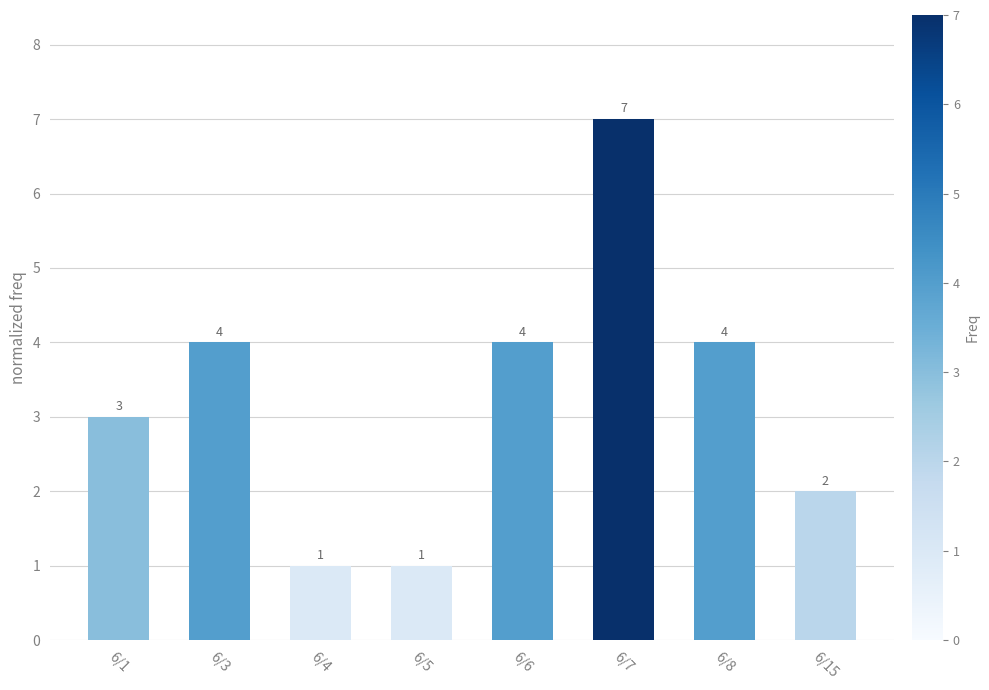

What is the greatest value displayed?

7